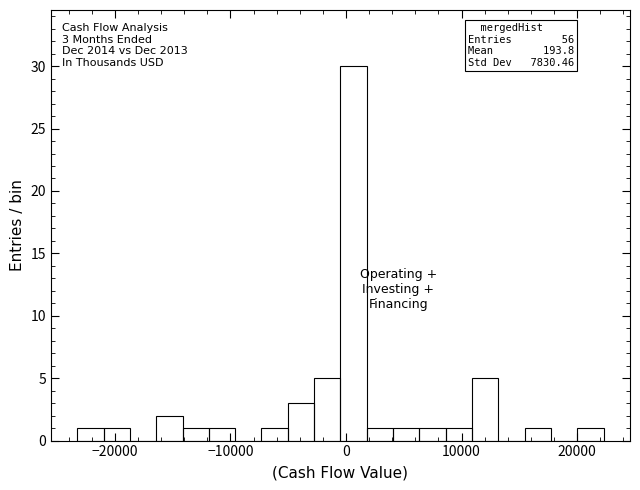

Around what value on the x-axis is the tallest bar? Give the approximate position of its centre, as read against the axis.

1000